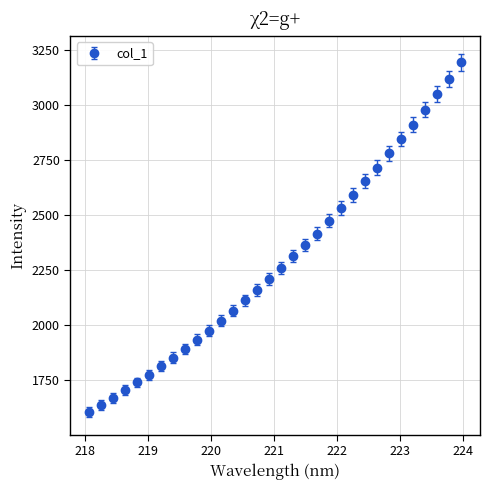

What is the difference between the maximum and second lowest values?

1555.8